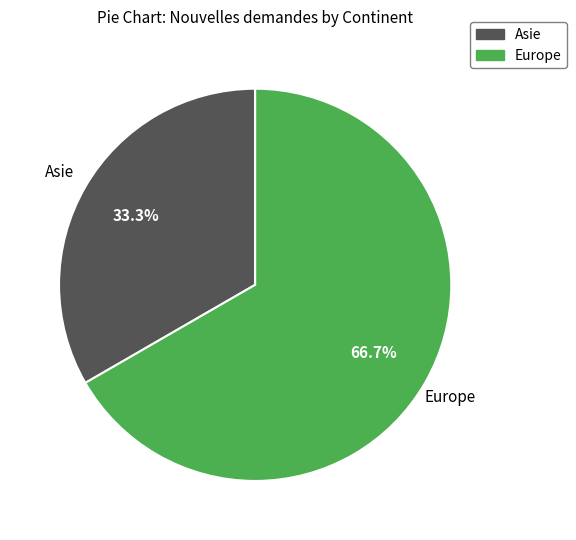

Does Asie account for over 50% of the chart?

No